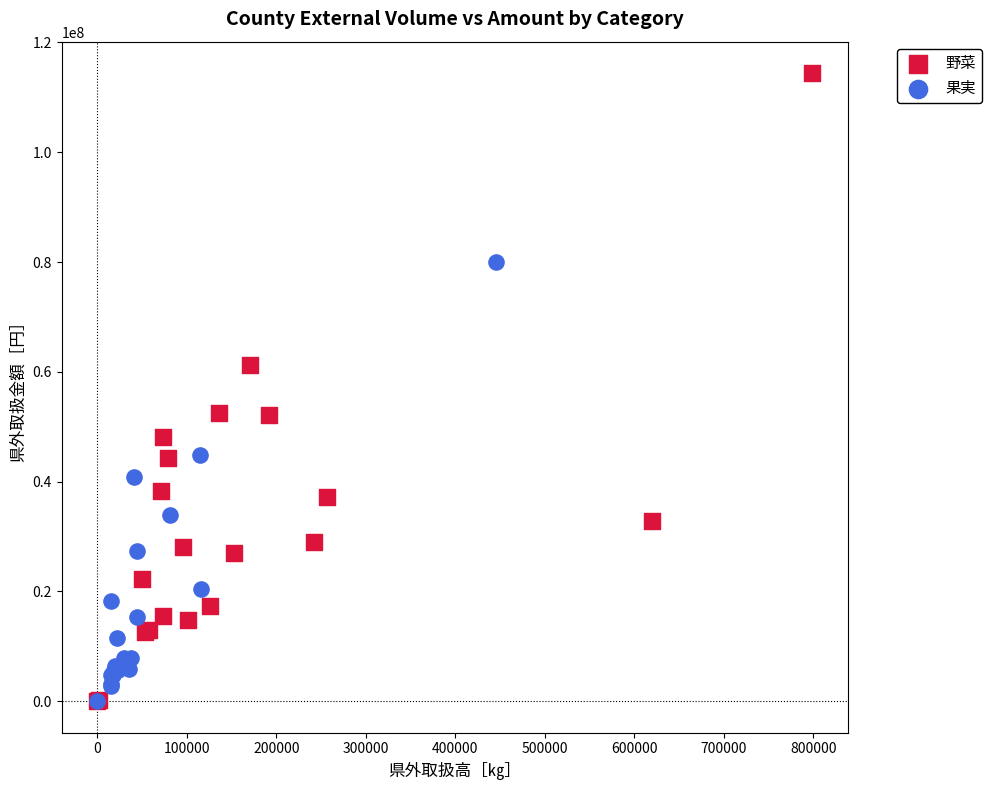

Which series reaches the maximum Y coordinate?

野菜